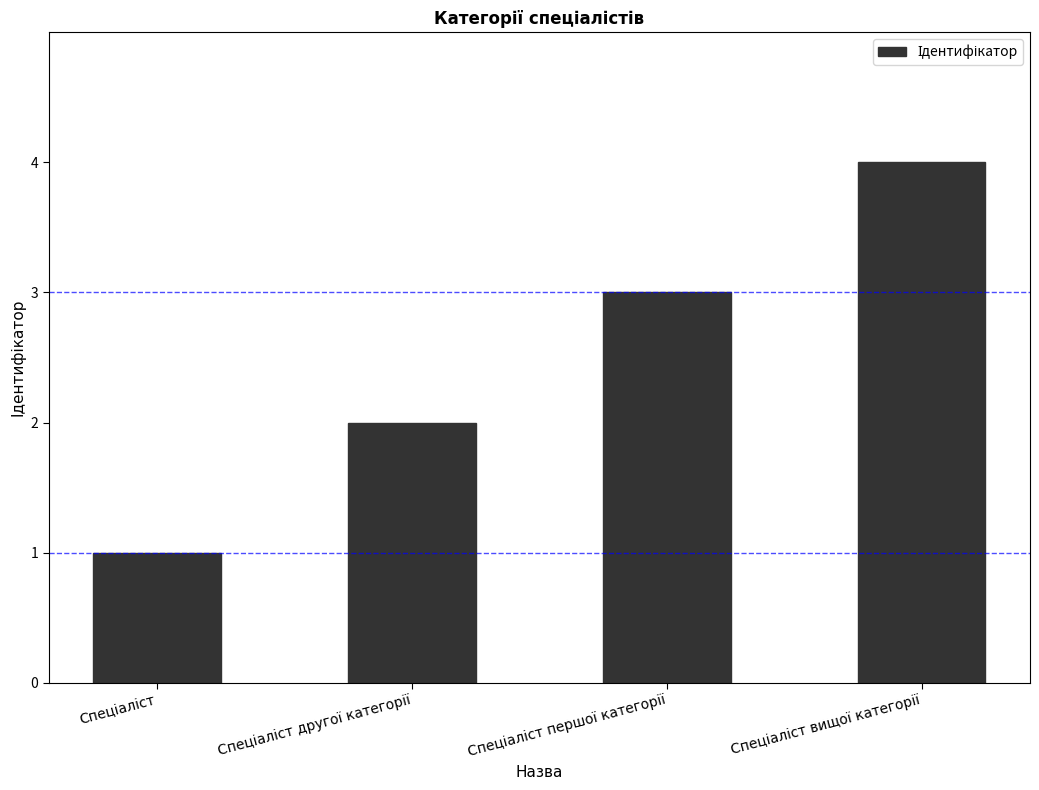

What is the maximum value shown in the chart?

4